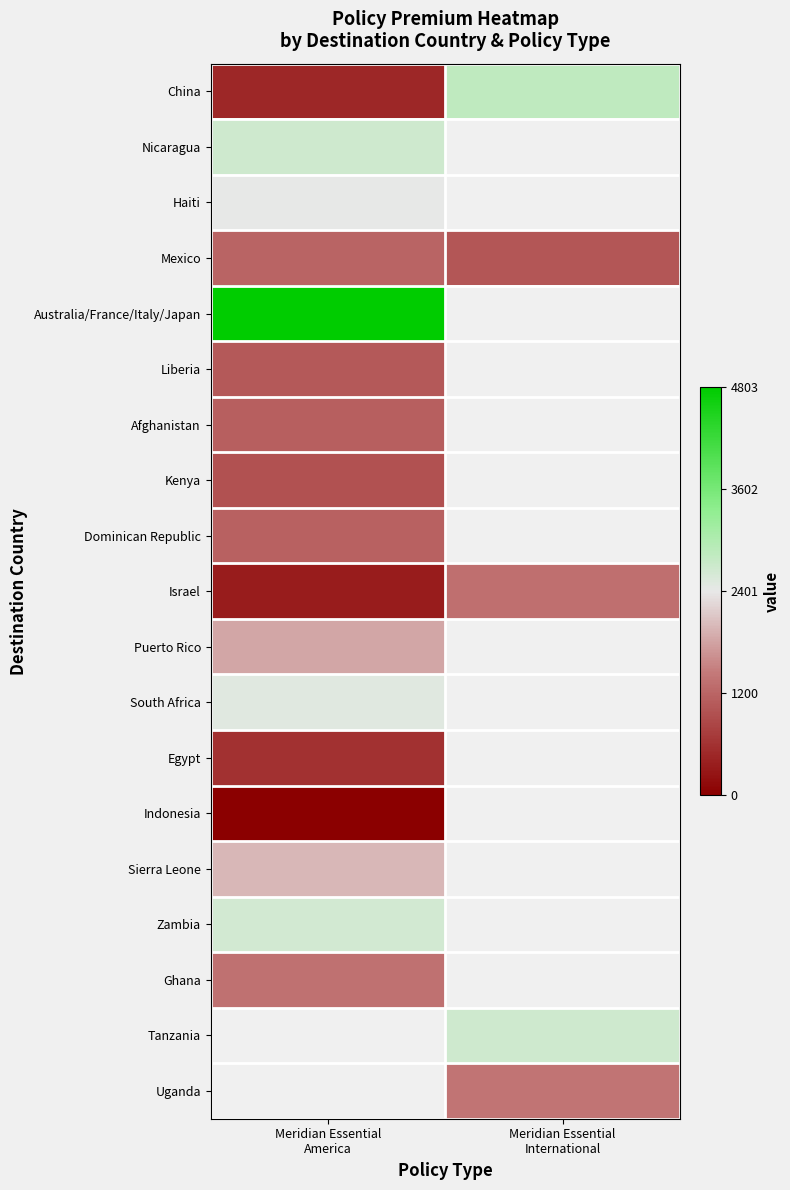

How many values in Haiti are above zero?

1